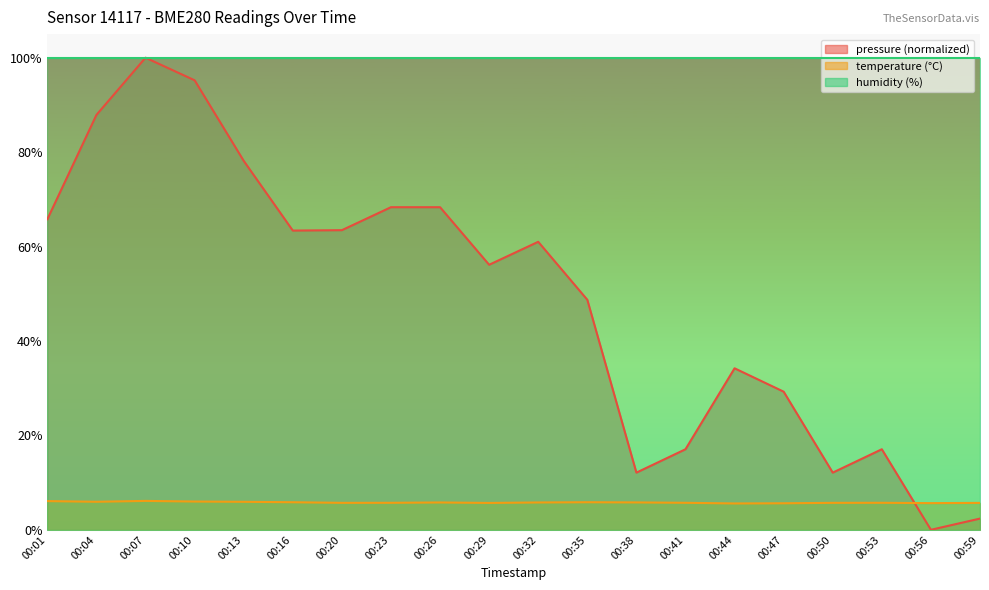

What is the average value of the pressure series?

49.0